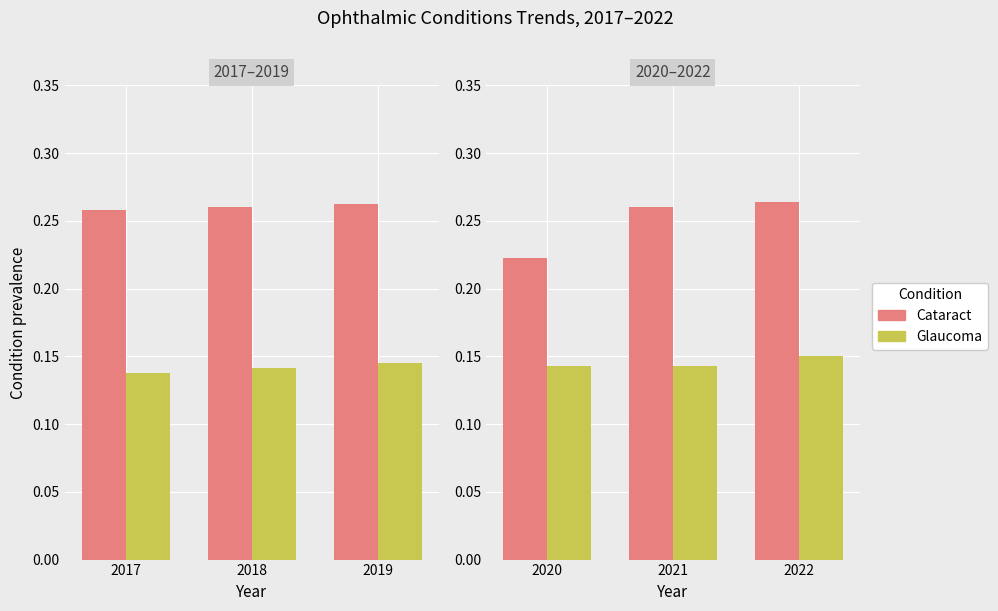

List the series in order of their overall mean, highest first.

Cataract, Glaucoma